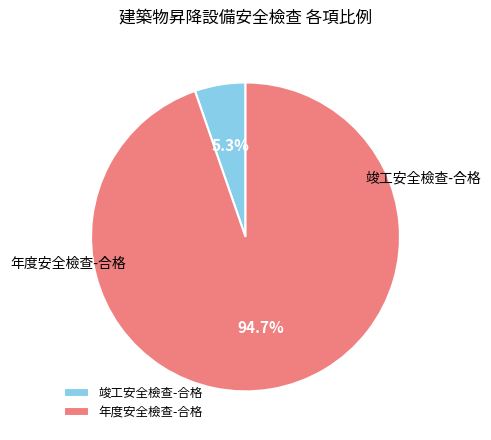

Is there a majority slice in this chart?

Yes